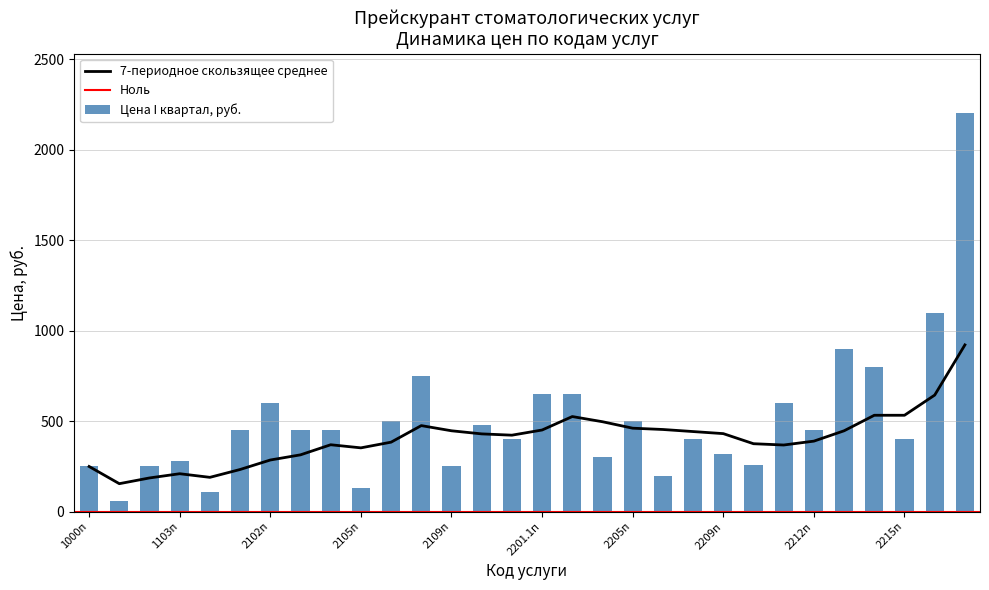

What is the highest value of the 7-периодное скользящее среднее series?

921.4